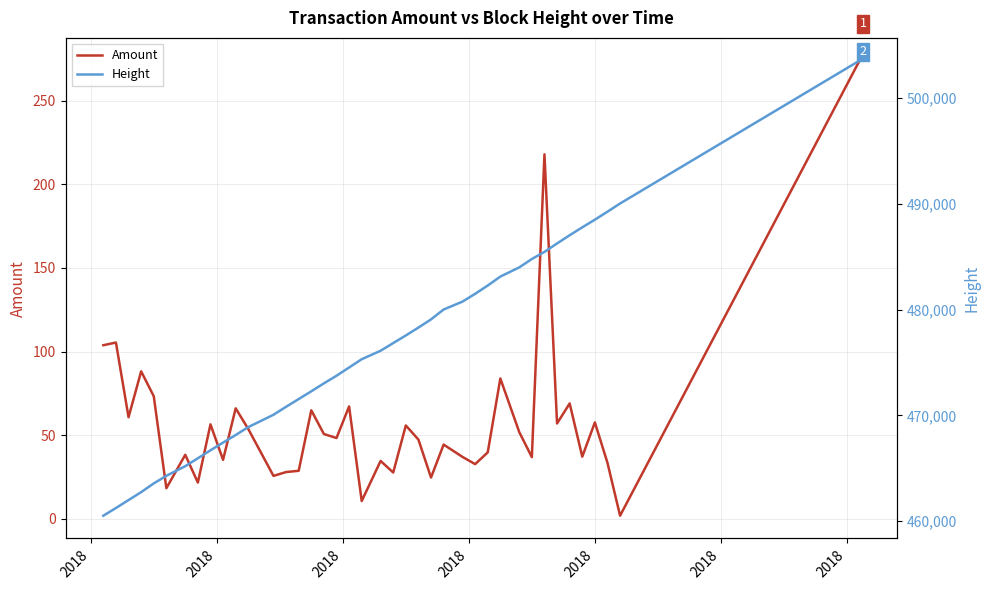

Which series has the largest total across all categories?

Height